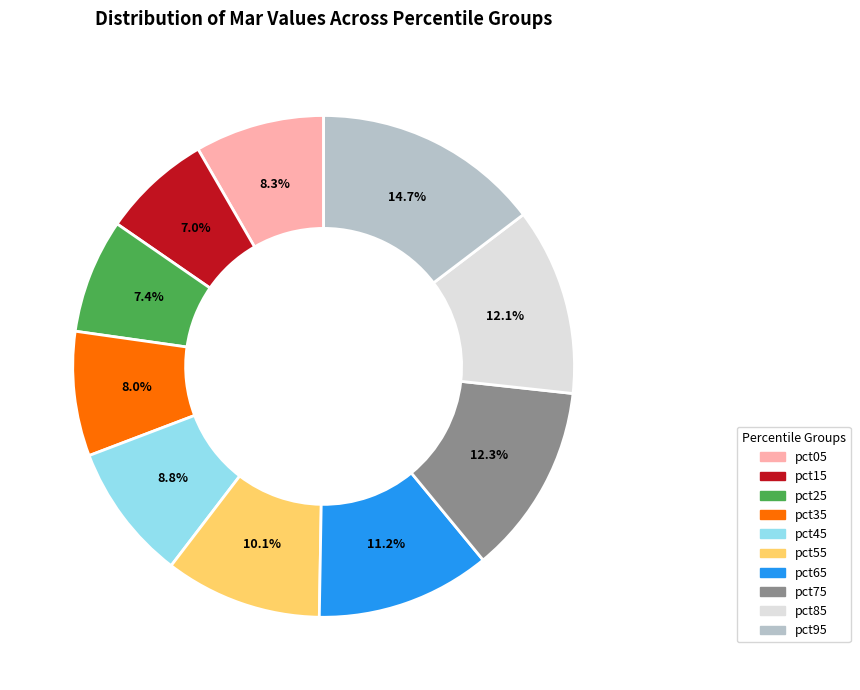

Is pct65 the majority of the pie?

No